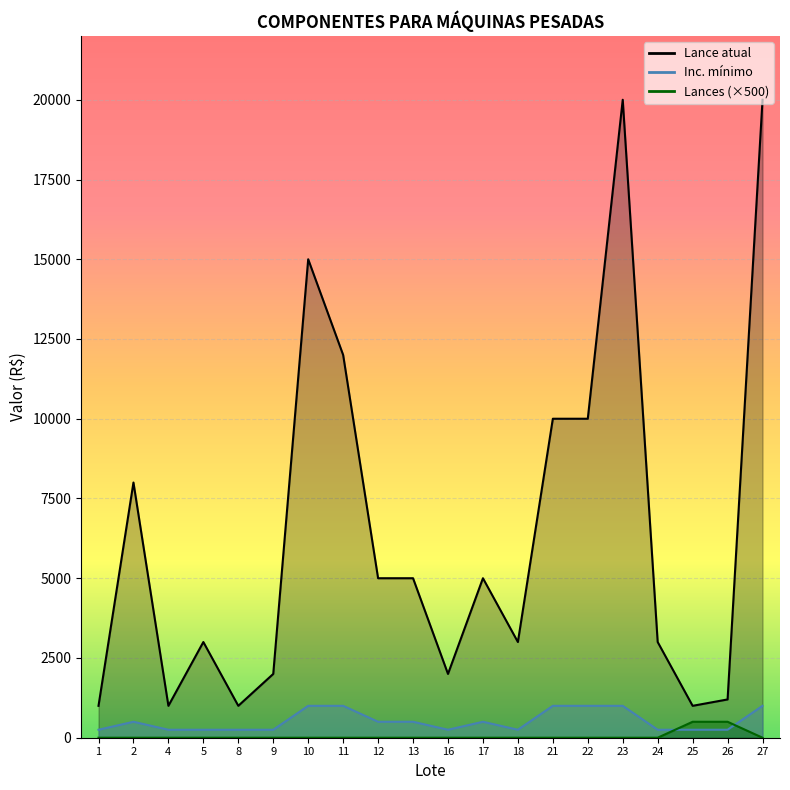

True or false: Lance atual has more than 2 interior local peaks.

True